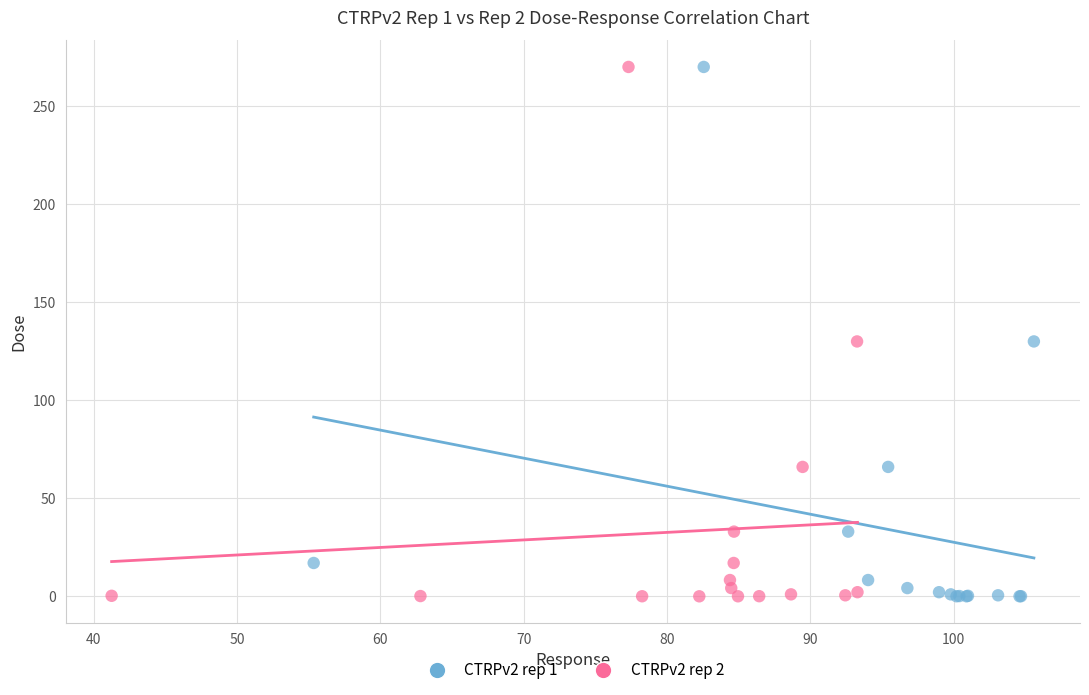

What are all the series names shown in the legend?

CTRPv2 rep 1, CTRPv2 rep 2